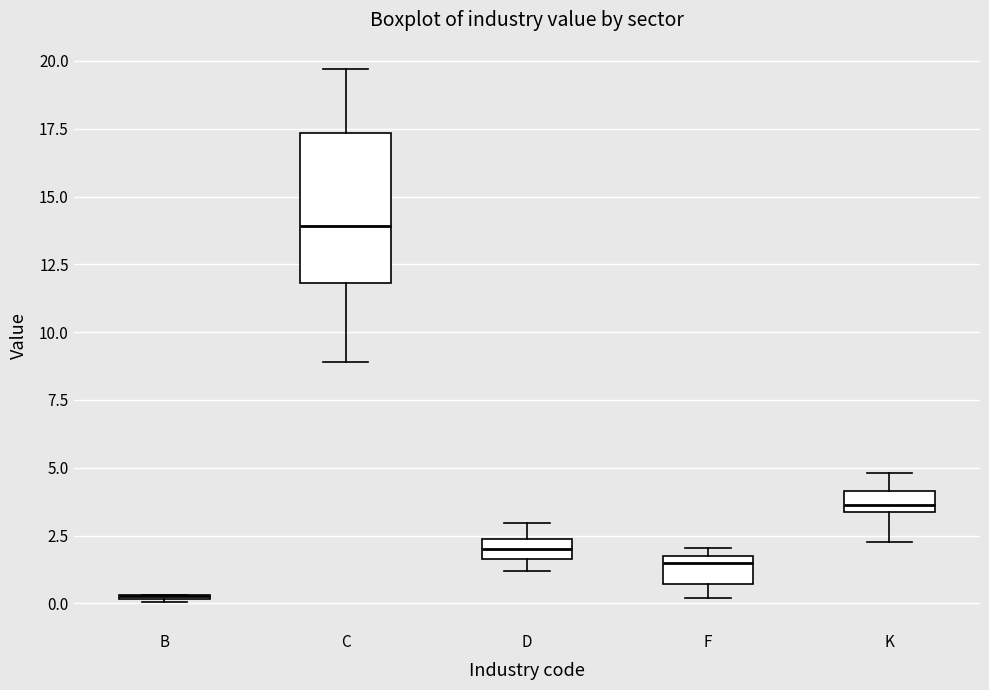

Comparing the boxes themselves (not the whiskers), which one is the tallest?

C